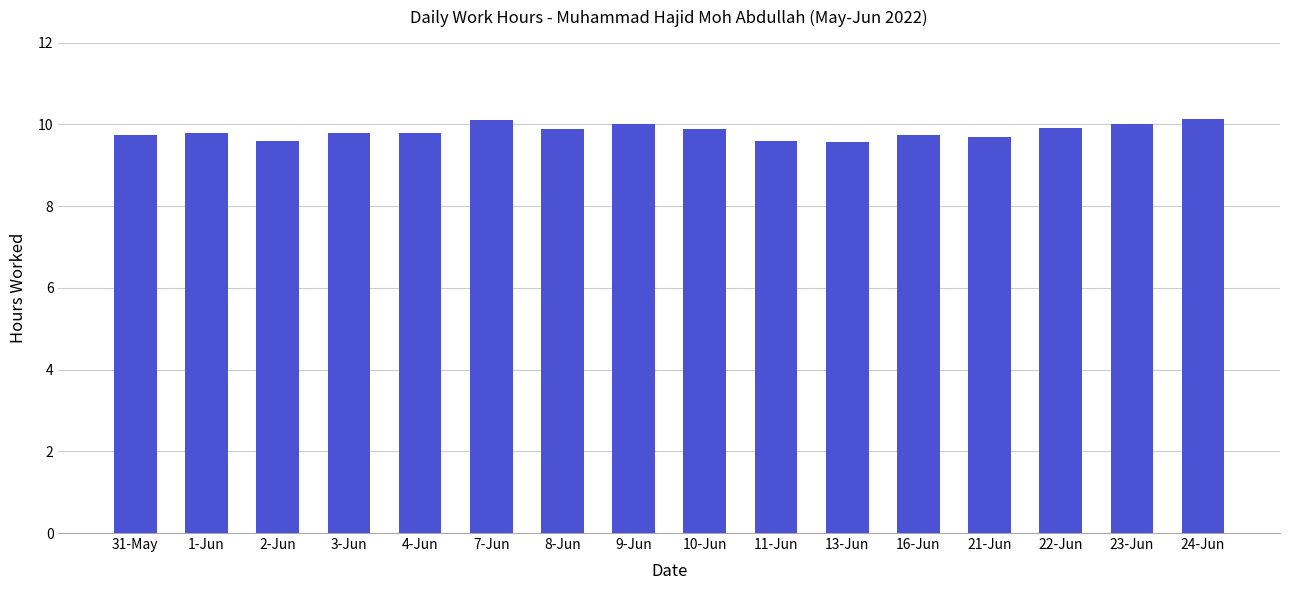

What is the greatest value displayed?

10.1